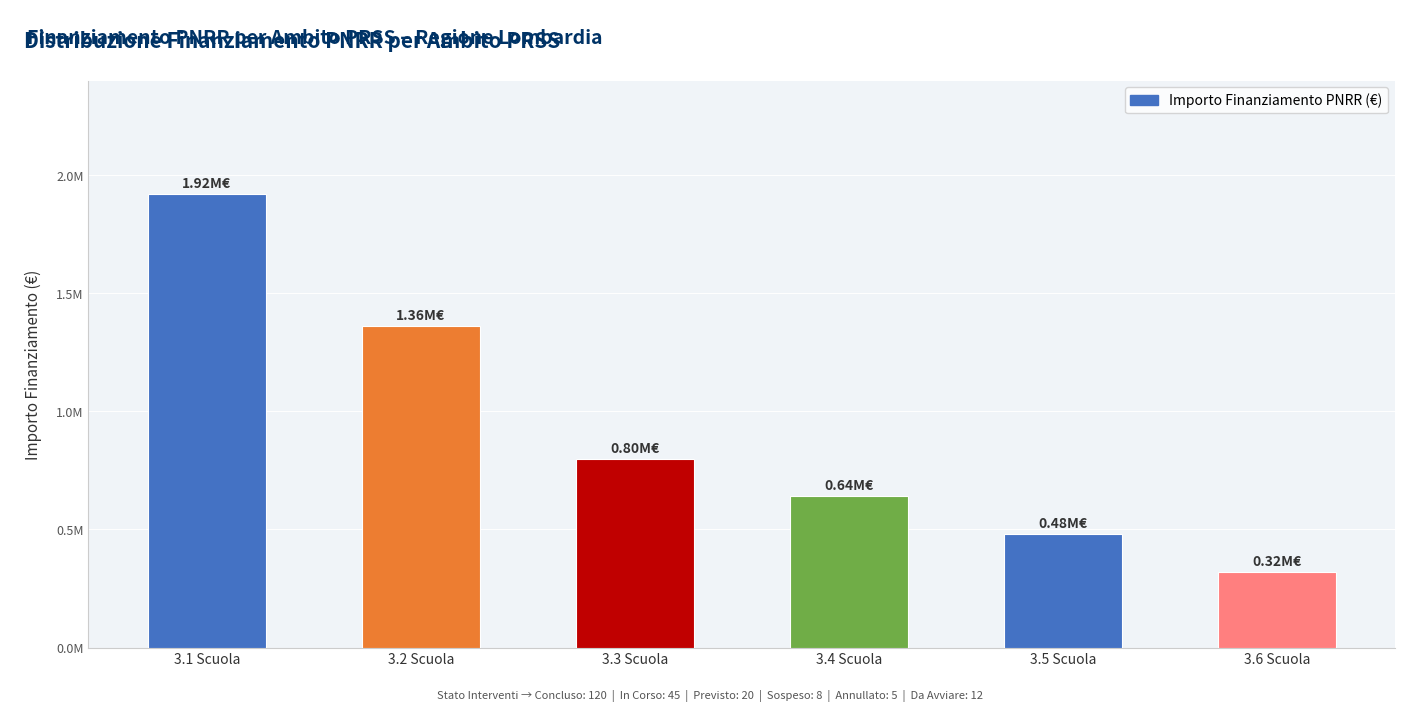

Are the bars horizontal?

No